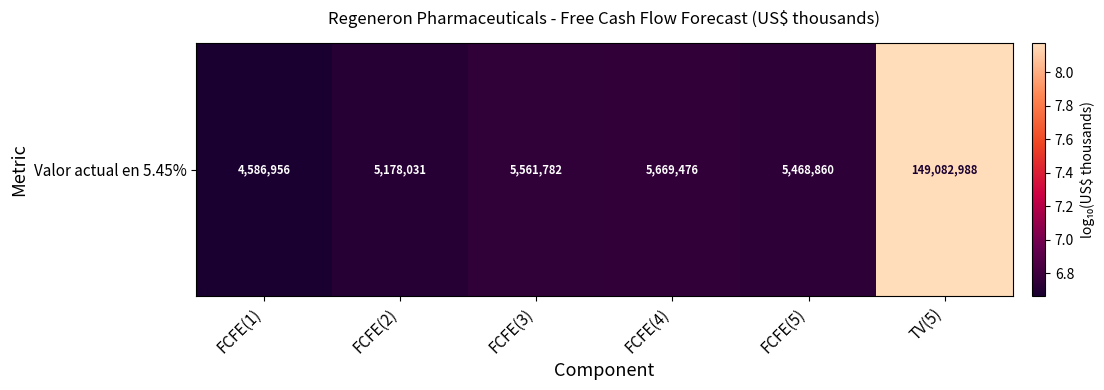

Which has a higher value, FCFE(2) or FCFE(3)?

FCFE(3)